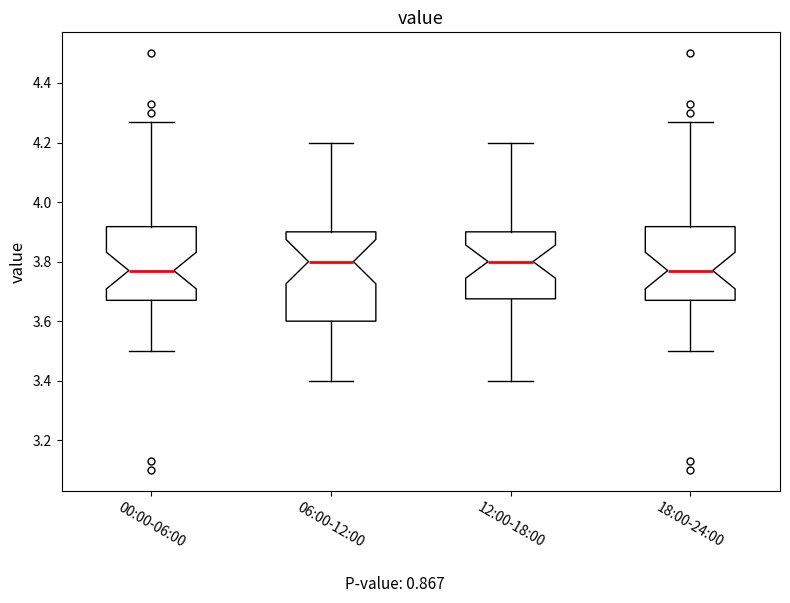

Reading left to right, transcribe this box plot: for each box, give where its median line is, the range the box spans, and where its two whiskers end, as read against the y-axis. The values are not printed on the chart, so give them approximately, as read against the axis.

00:00-06:00: median 3.78, box 3.68 to 3.92, whiskers 3.50 to 4.28
06:00-12:00: median 3.80, box 3.60 to 3.90, whiskers 3.40 to 4.20
12:00-18:00: median 3.80, box 3.68 to 3.90, whiskers 3.40 to 4.20
18:00-24:00: median 3.78, box 3.68 to 3.92, whiskers 3.50 to 4.28